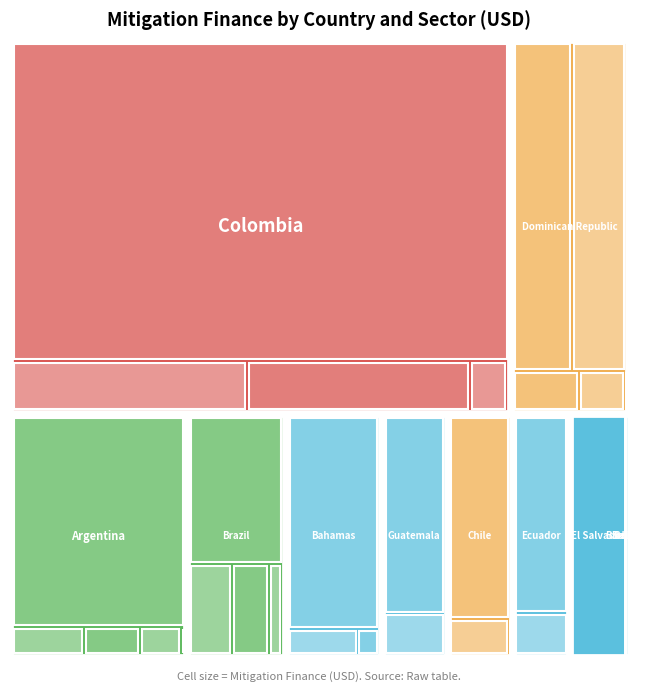

Where is Chile nearest to the value 31133131?

Buildings, Public Installations and End-Use